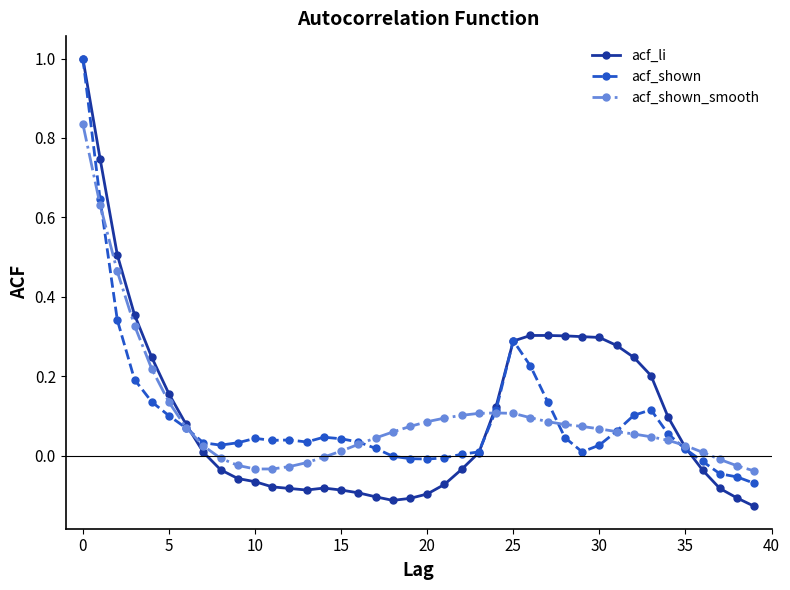

Which series has the largest range (max minus min)?

acf_li